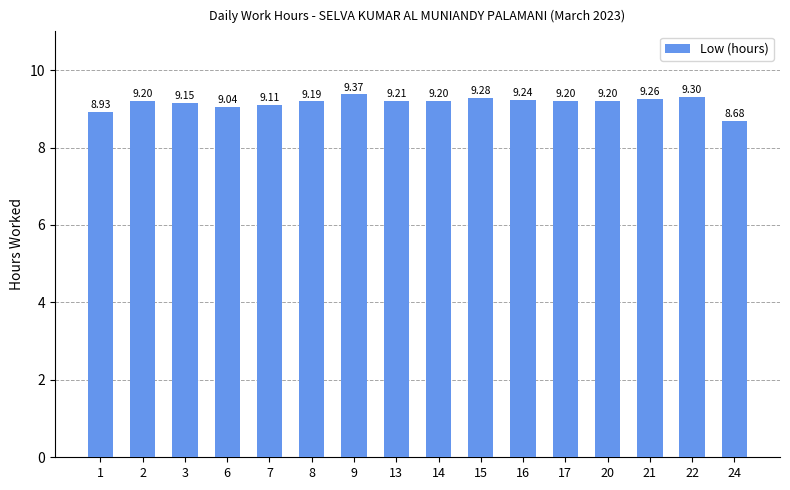

What is the value of the 16th bar from the left?

8.7